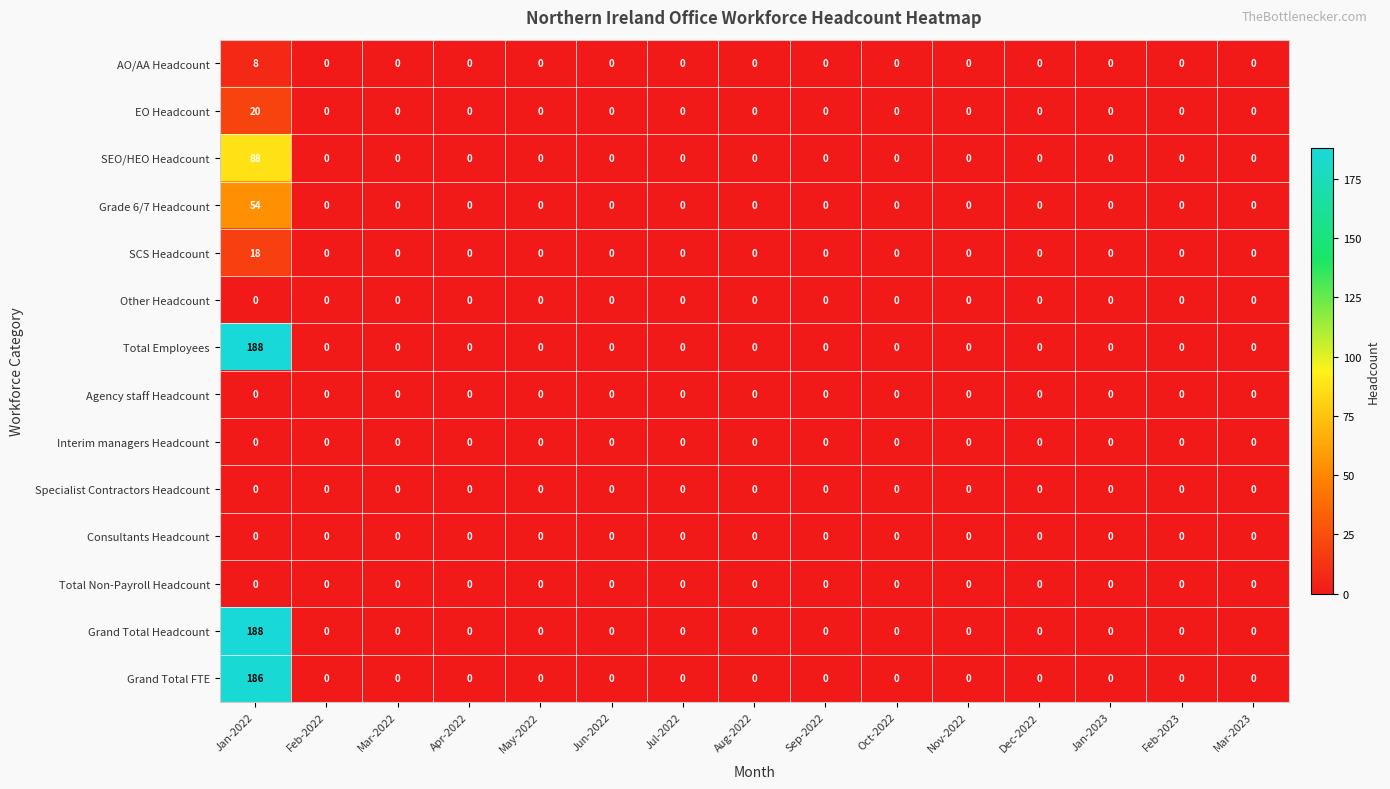

The value of Interim managers Headcount at Jan-2022 is 0. True or false?

True